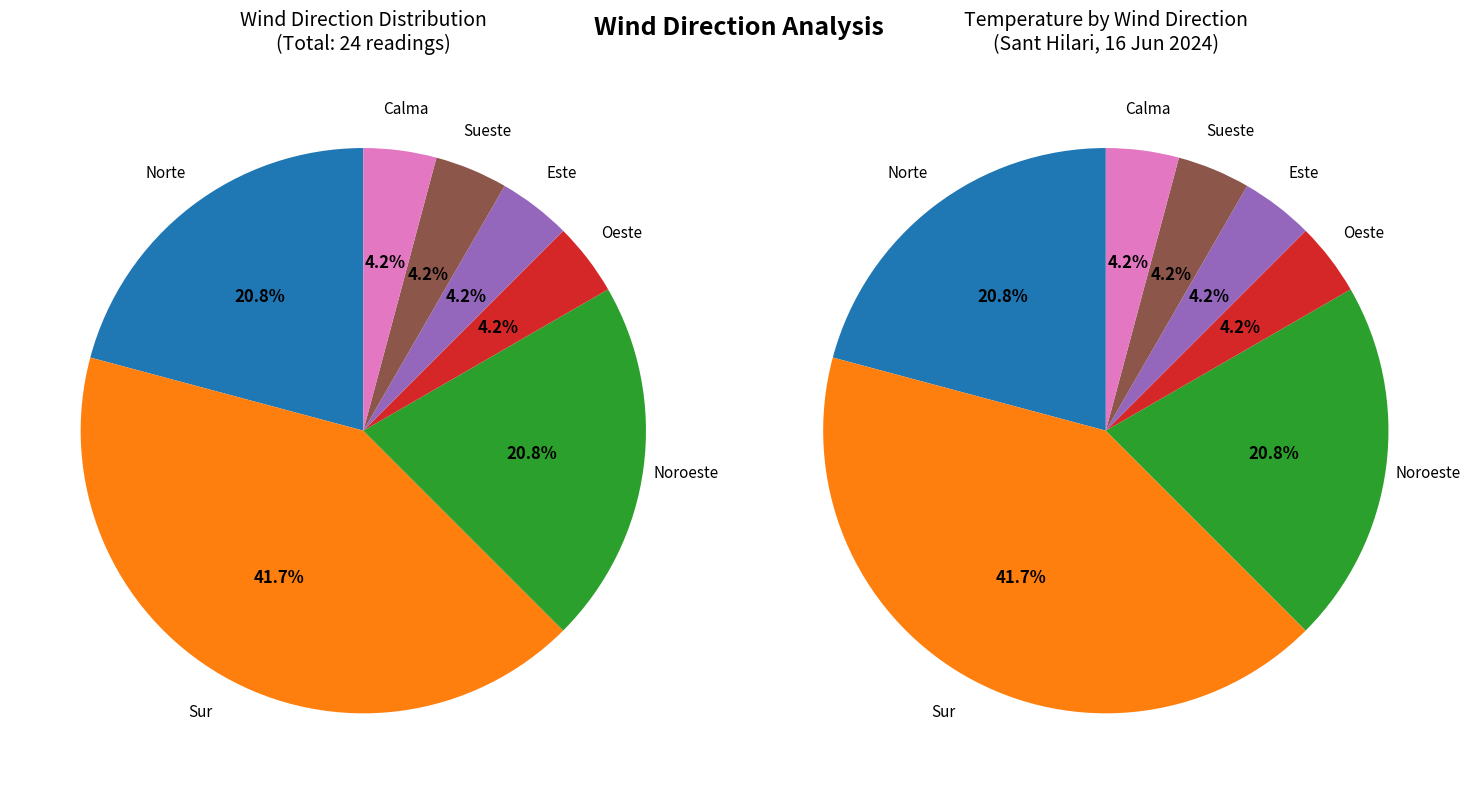

Does Calma represent more than half of the total?

No